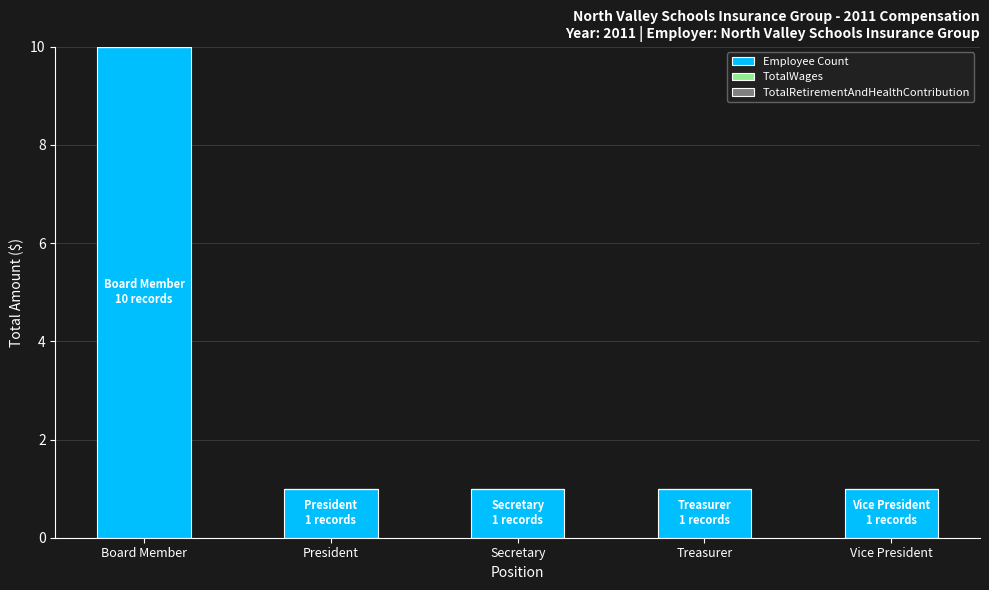

The chart shows a value of 2 at Vice President. True or false?

False